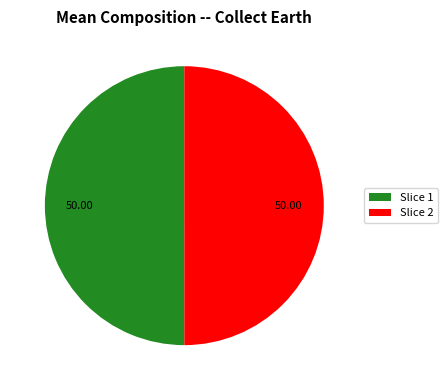

Approximately how many times larger is the value at Slice 2 compared to Slice 1?

1.0